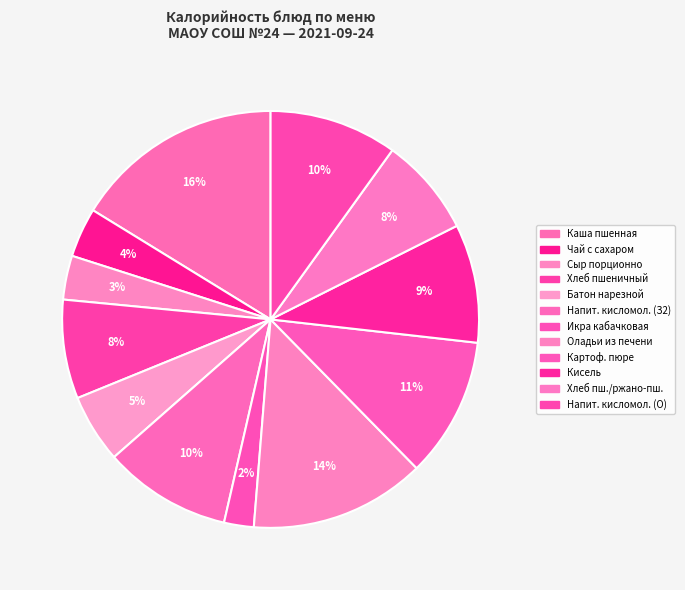

How many slices are in this pie chart?

12